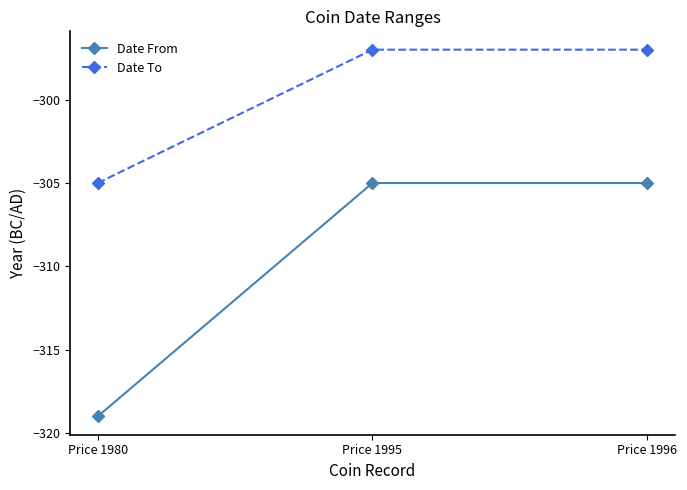

How many distinct data groups are displayed?

2